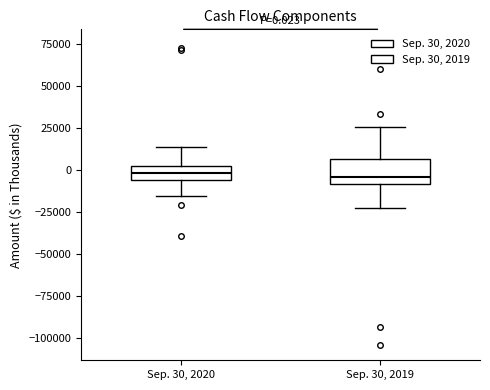

Which box is the tallest, from its lower edge to its upper edge?

Sep. 30, 2019